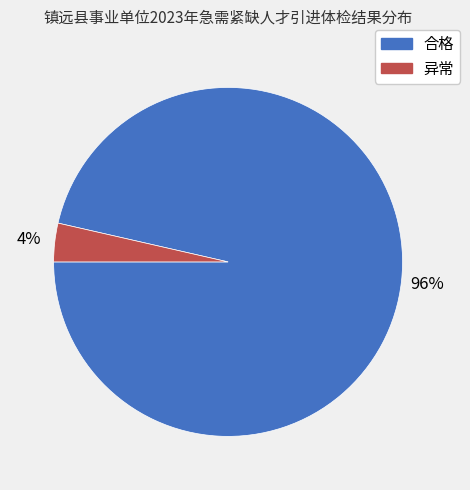

Count the number of slices in the pie.

2